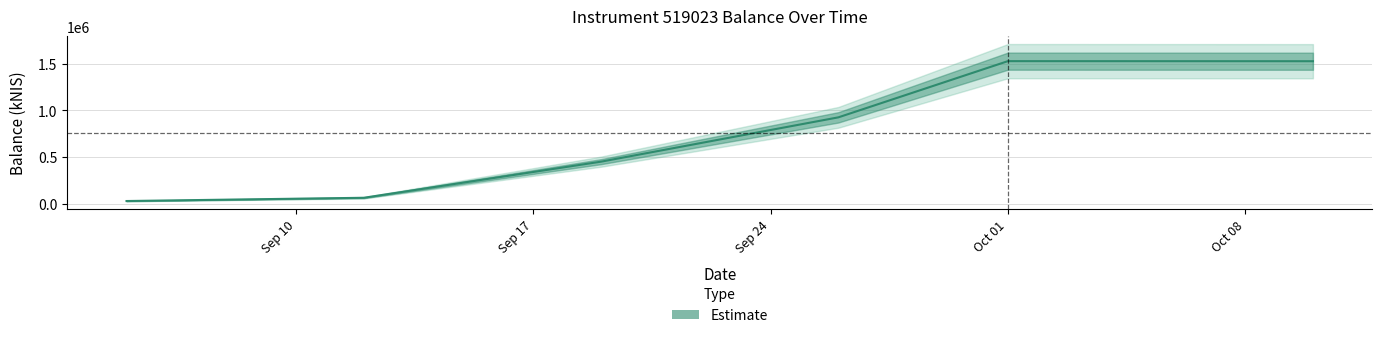

Read the value at Oct 01.

1527569.9